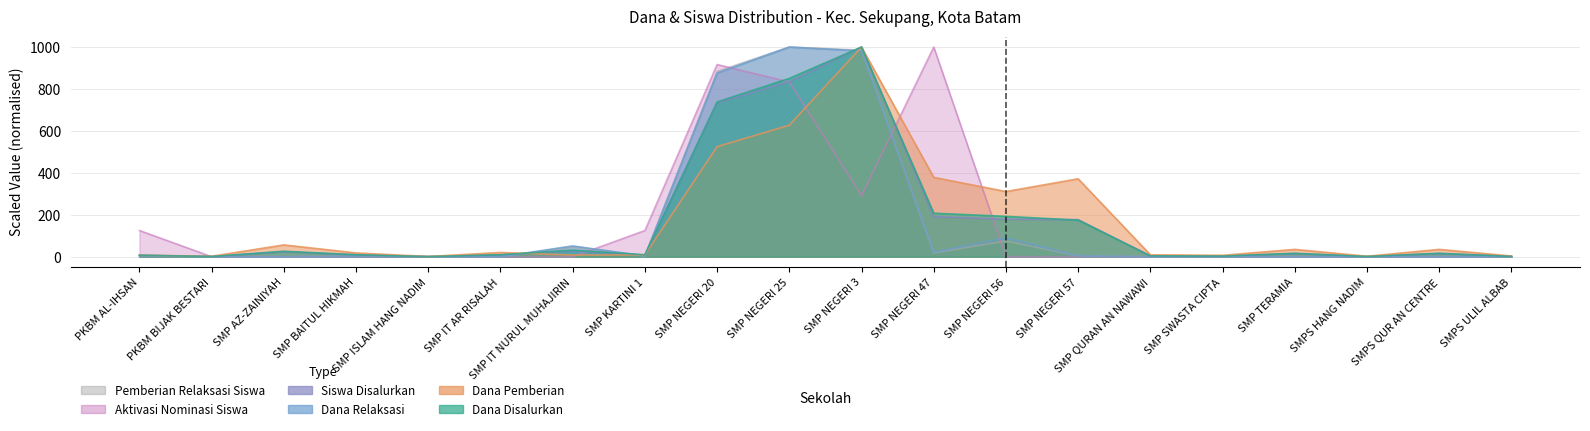

After their last crossing, which series has the higher values: Dana Relaksasi or Aktivasi Nominasi Siswa?

Dana Relaksasi